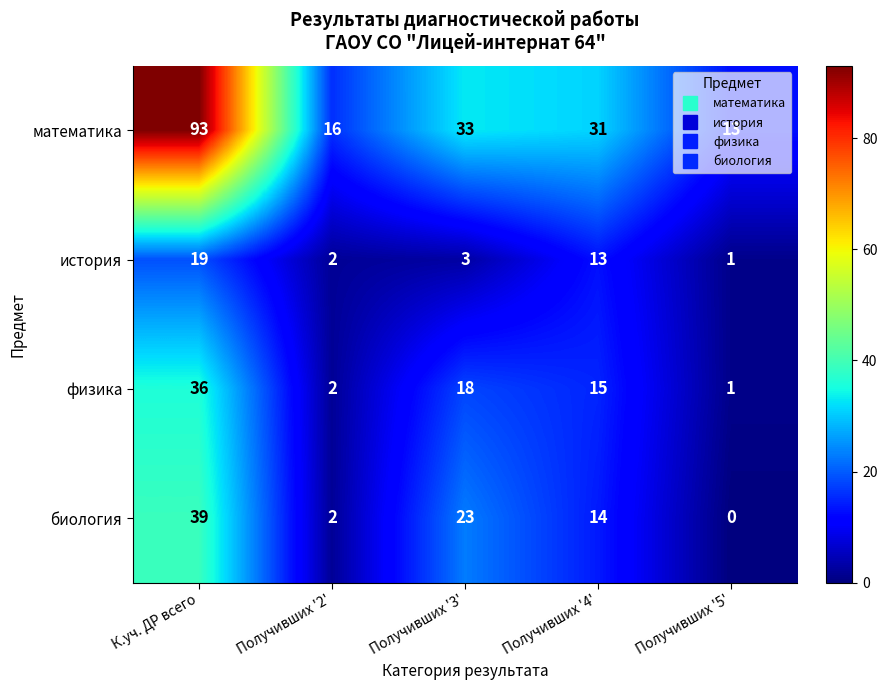

What is the sum of all математика values?

186